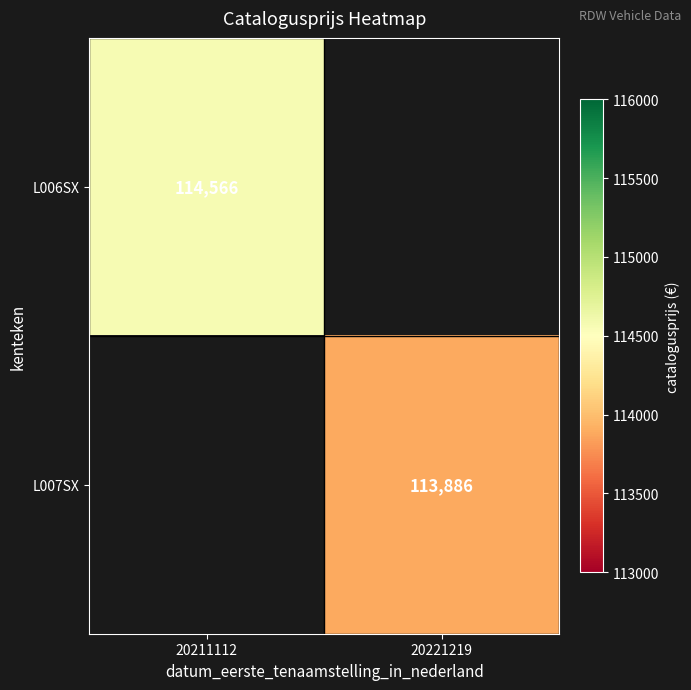

The value of L006SX at 20211112 is 175986. True or false?

False